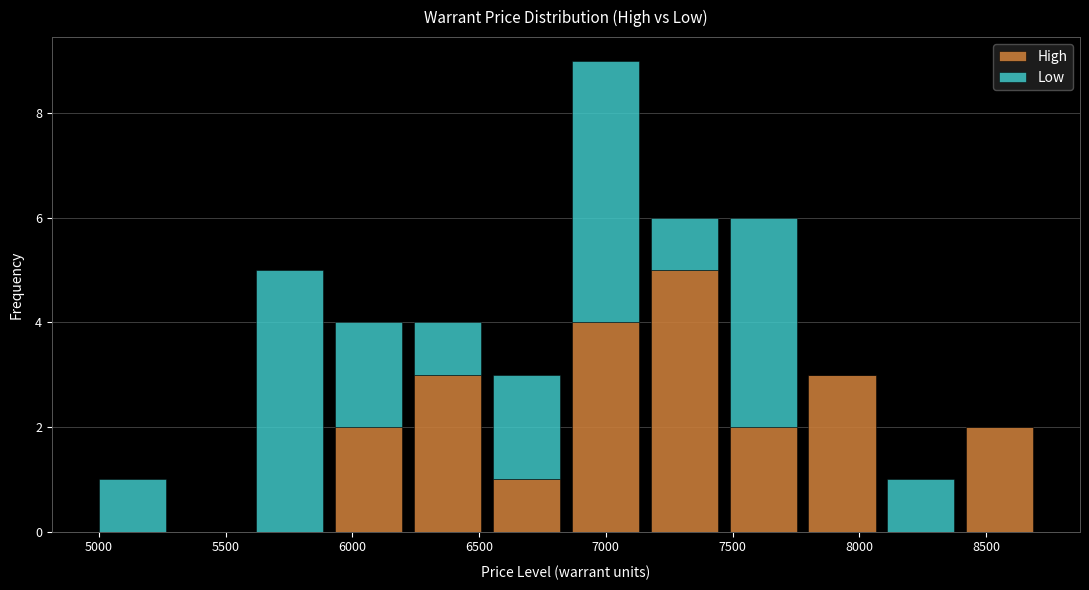

Which range on the x-axis has the tallest stacked bar (by total height)?

6850 to 7150